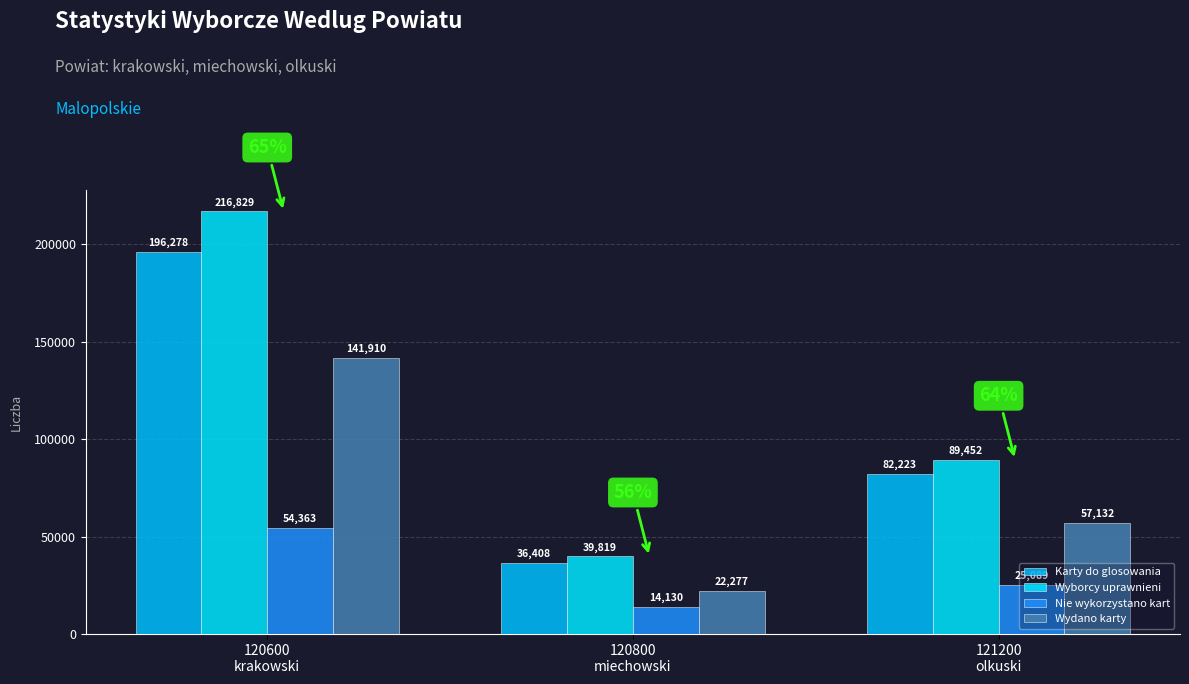

Reading left to right, extract all data points from this chart.

Karty do glosowania: 120600
krakowski=196278	120800
miechowski=36408	121200
olkuski=82223
Wyborcy uprawnieni: 120600
krakowski=216829	120800
miechowski=39819	121200
olkuski=89452
Nie wykorzystano kart: 120600
krakowski=54363	120800
miechowski=14130	121200
olkuski=25089
Wydano karty: 120600
krakowski=141910	120800
miechowski=22277	121200
olkuski=57132